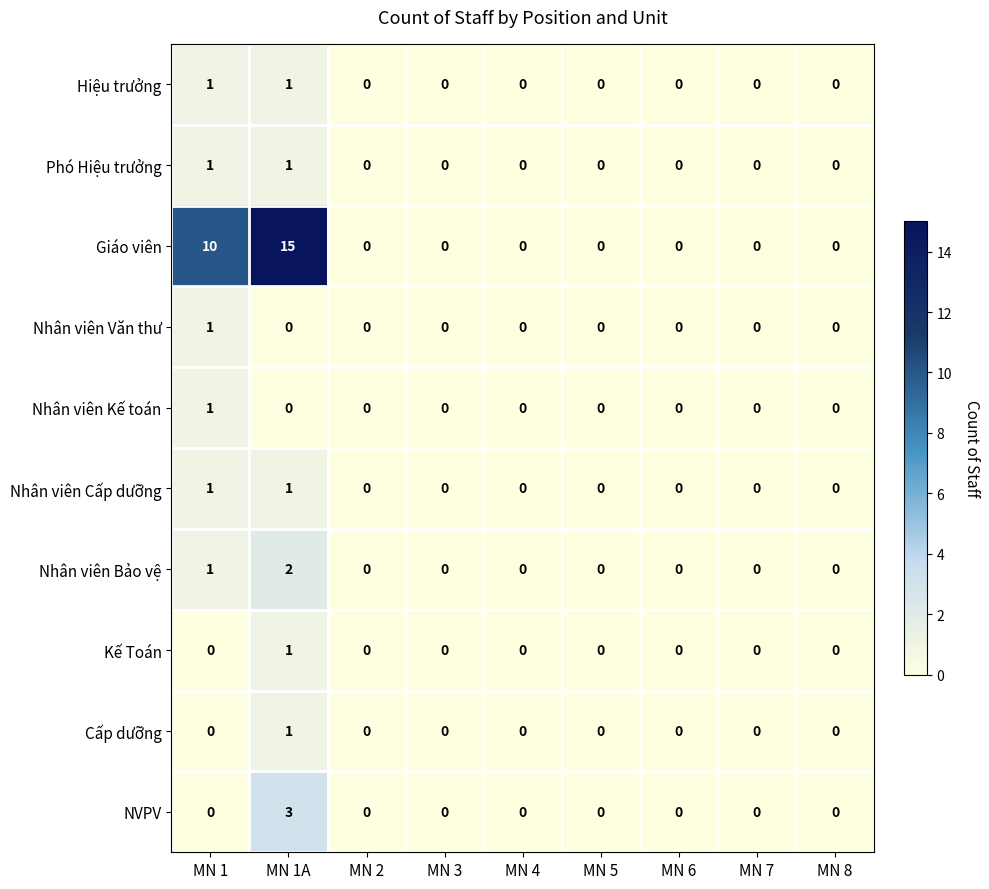

Is it true that Nhân viên Bảo vệ equals -1 at MN 4?

False